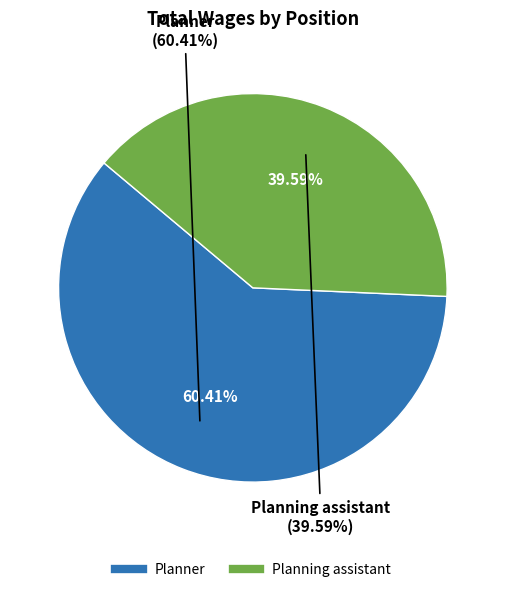

Rank the categories by value from lowest to highest.

Planning assistant, Planner